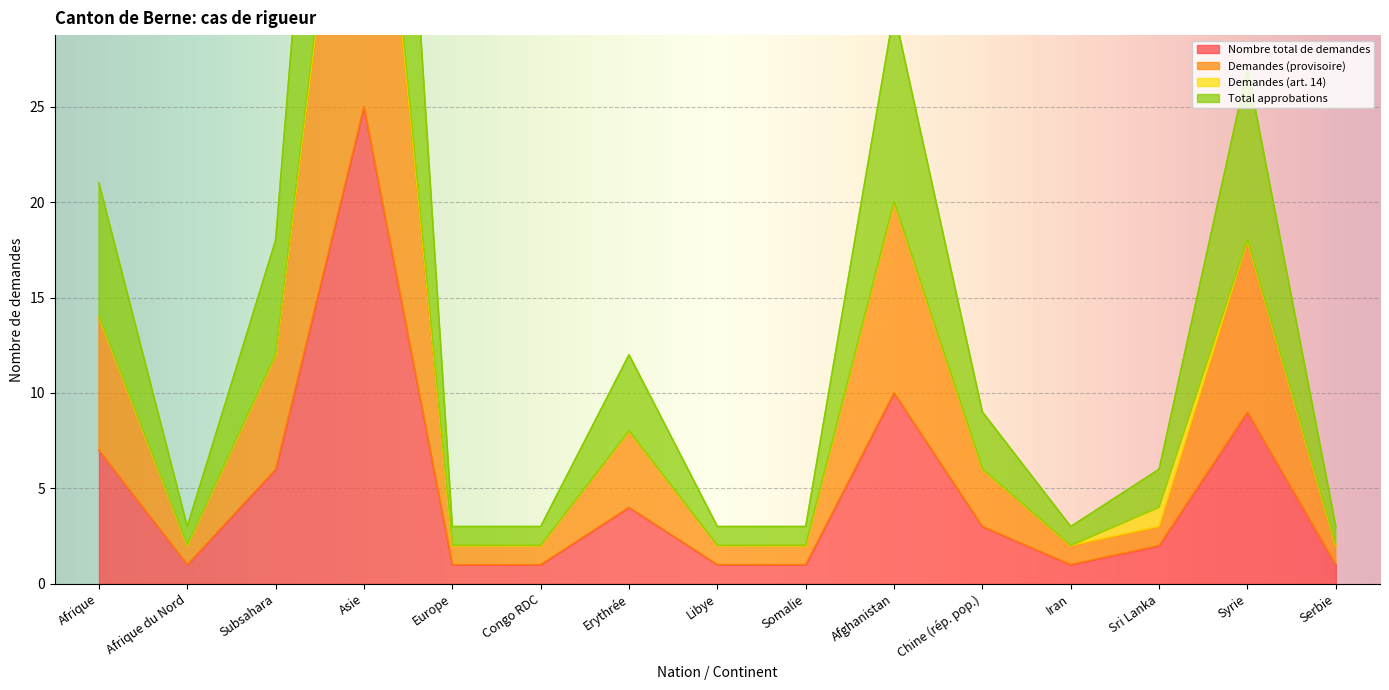

What value does the Nombre total de demandes series have at Subsahara?

6